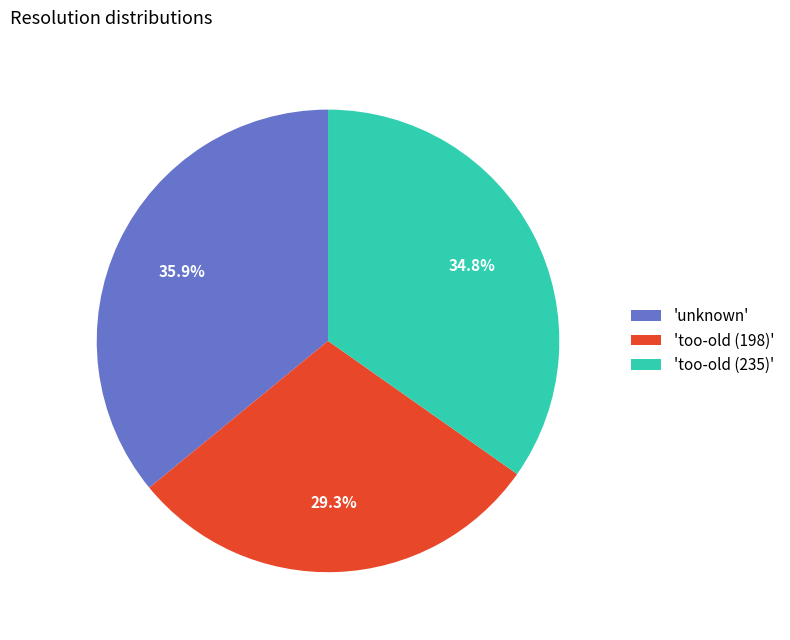

Rank the categories by value from lowest to highest.

'too-old (198)', 'too-old (235)', 'unknown'